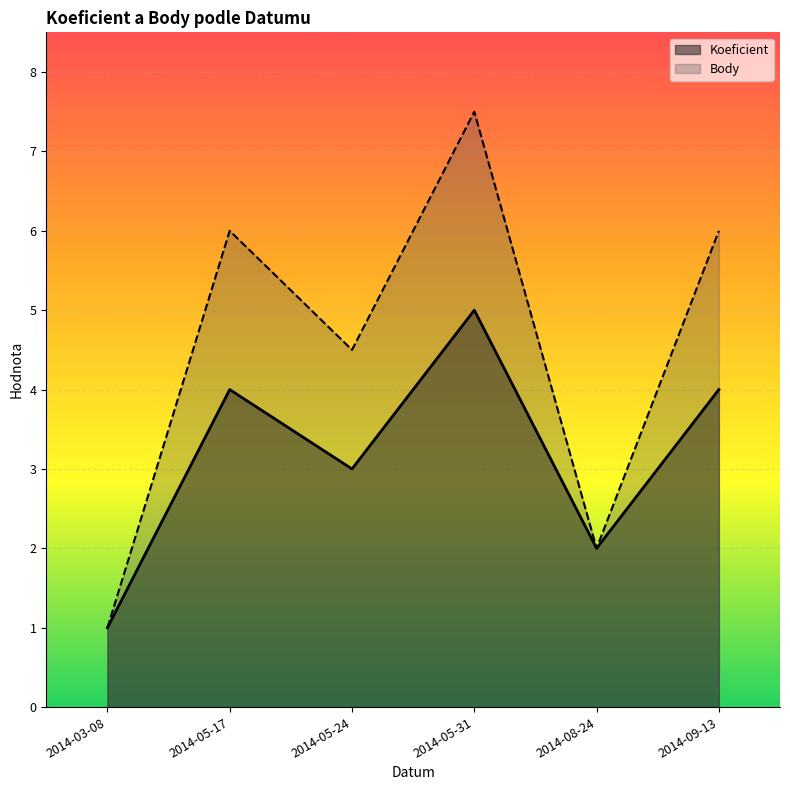

At 2014-08-24, list the series in order from smallest to largest.

Koeficient, Body